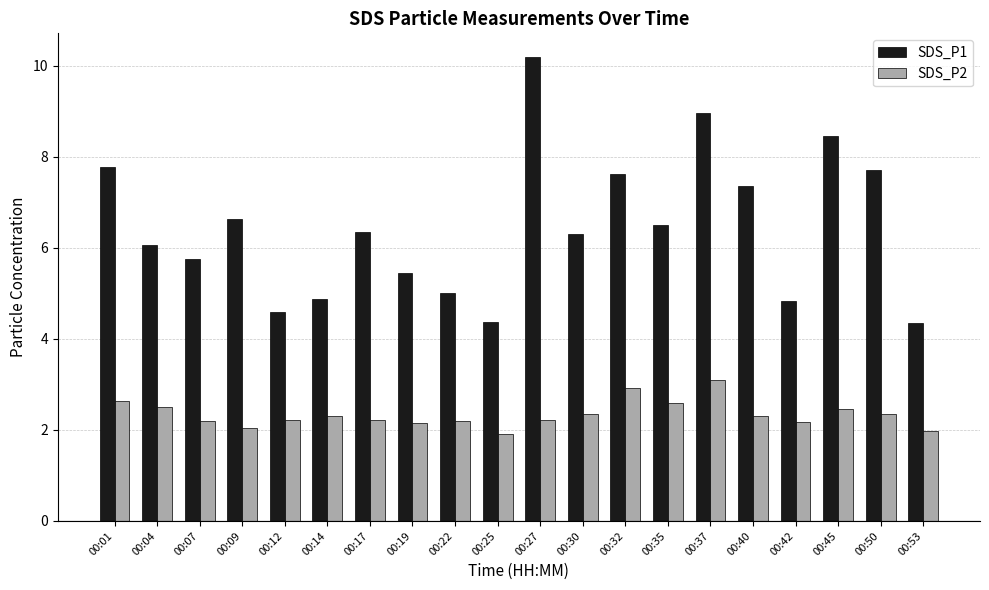

Which series has the largest total across all categories?

SDS_P1